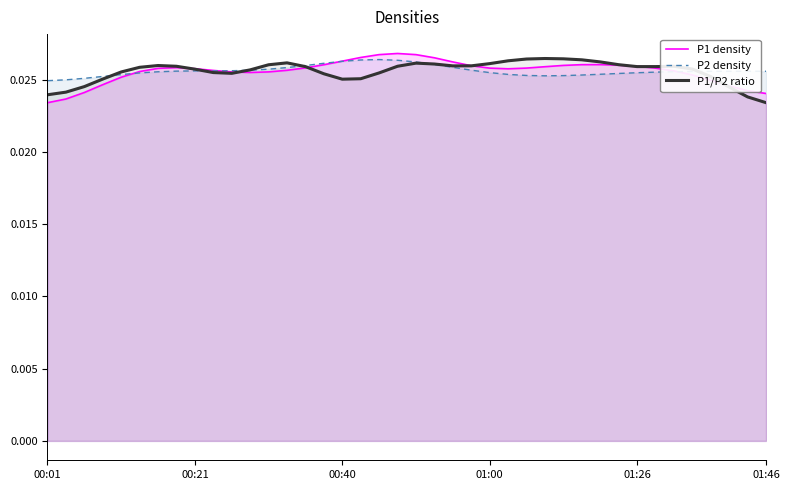

True or false: P1 density and P2 density intersect in this chart.

True